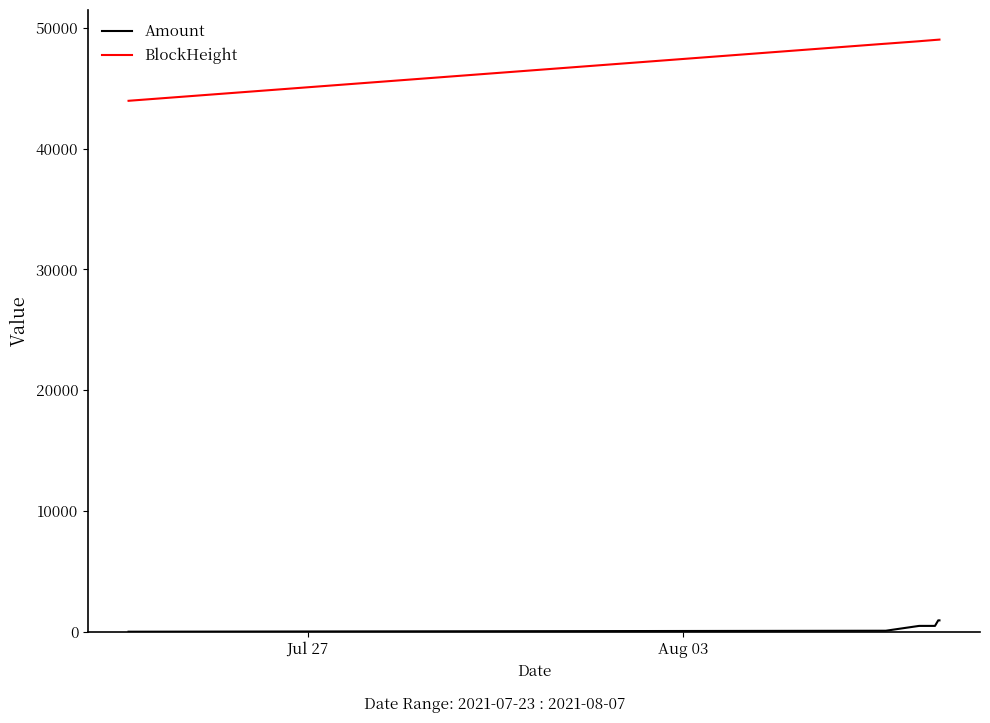

True or false: BlockHeight and Amount intersect in this chart.

False